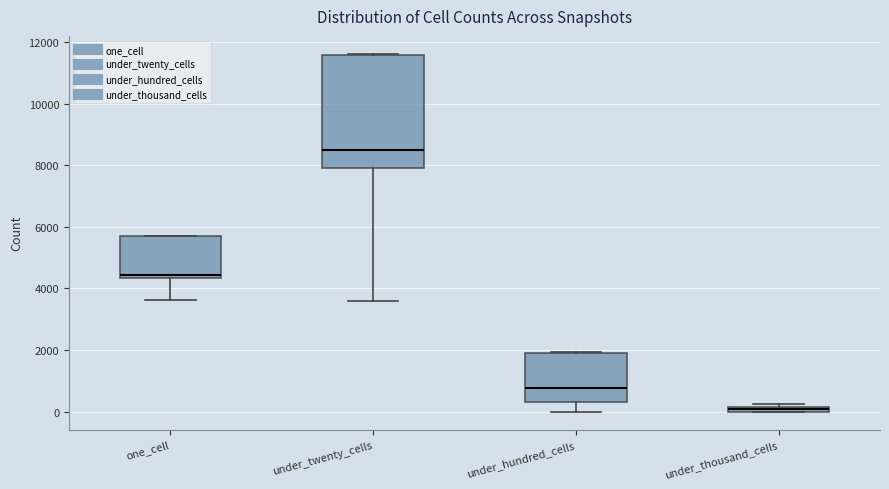

Which box is the tallest, from its lower edge to its upper edge?

under_twenty_cells